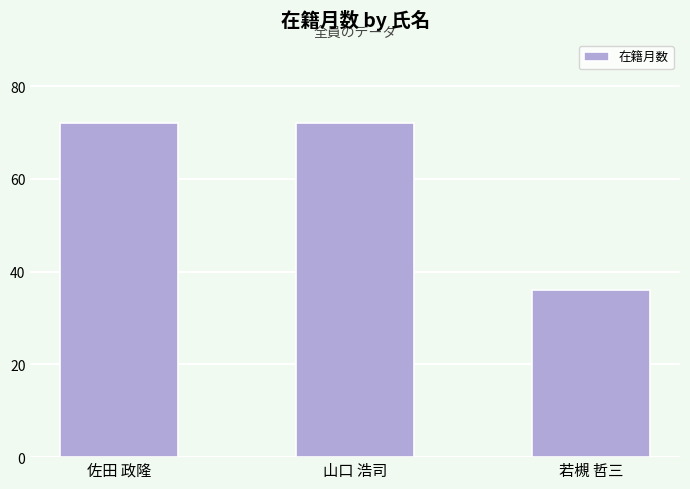

What is the minimum value shown in the chart?

36